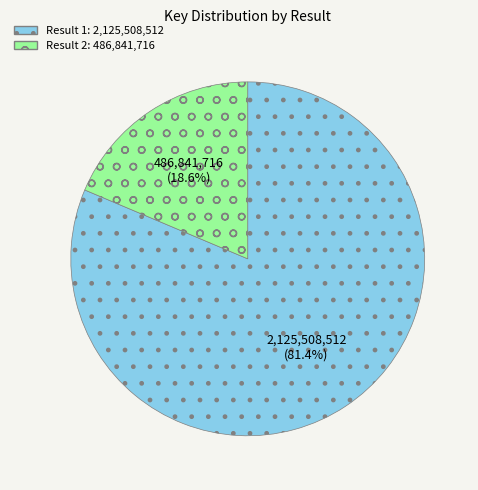

Is there any slice that represents more than half of the pie?

Yes